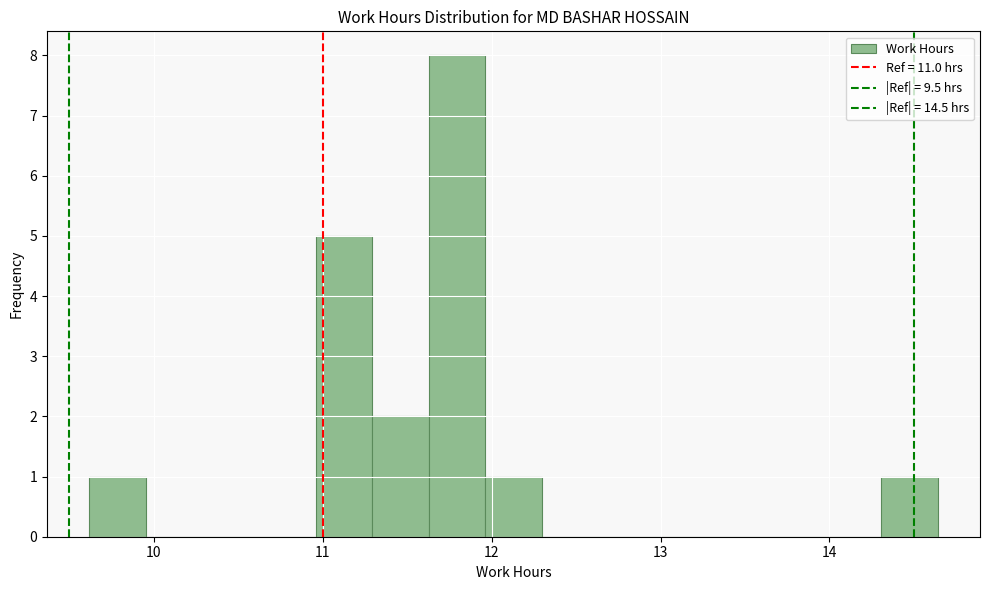

Around what value on the x-axis is the tallest bar? Give the approximate position of its centre, as read against the axis.

11.8